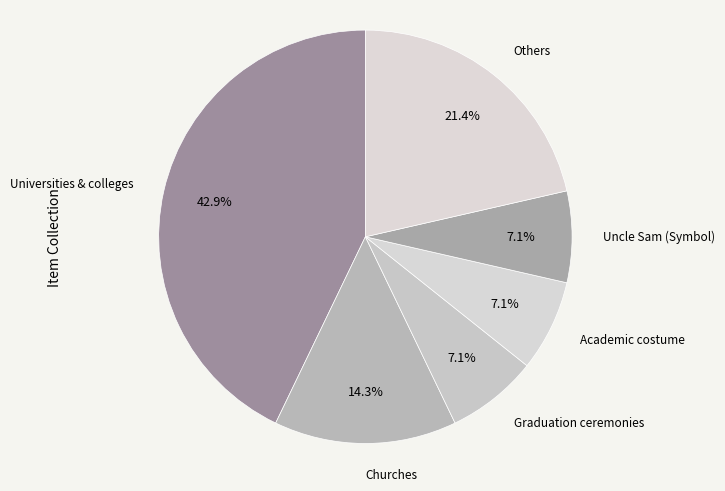

Count the number of slices in the pie.

6